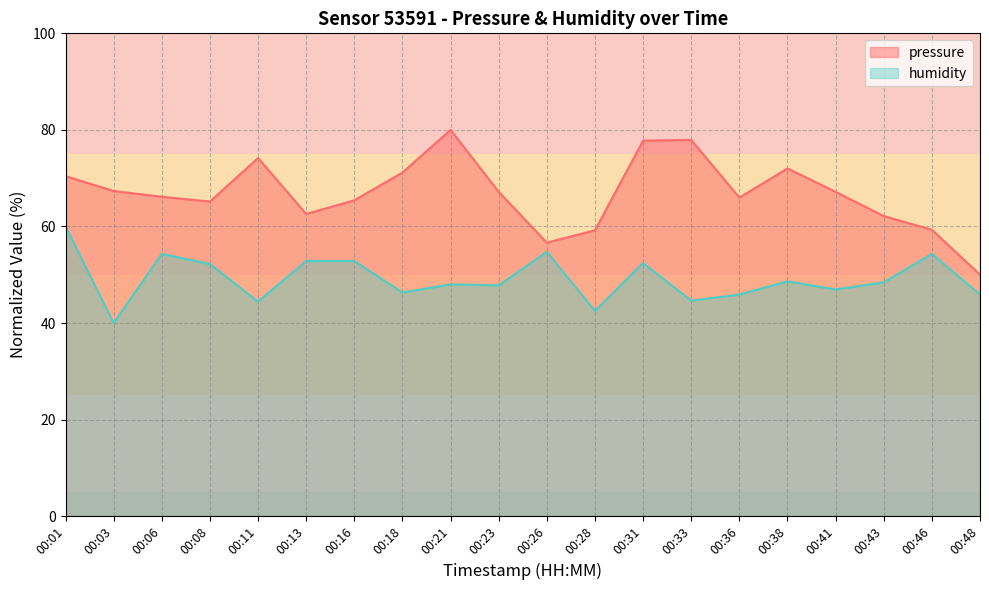

How many lines are shown in the chart?

2